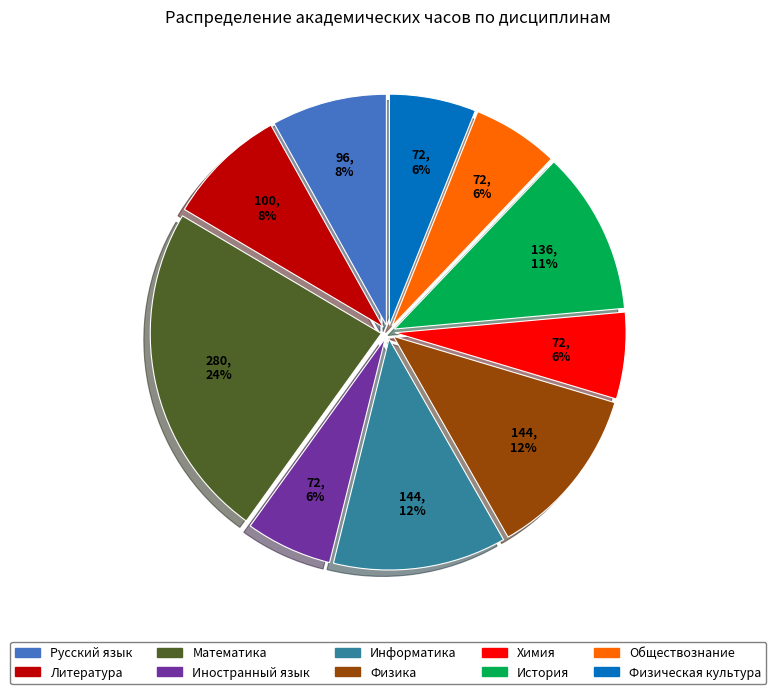

Is the sum of Физика and Иностранный язык greater than half?

No